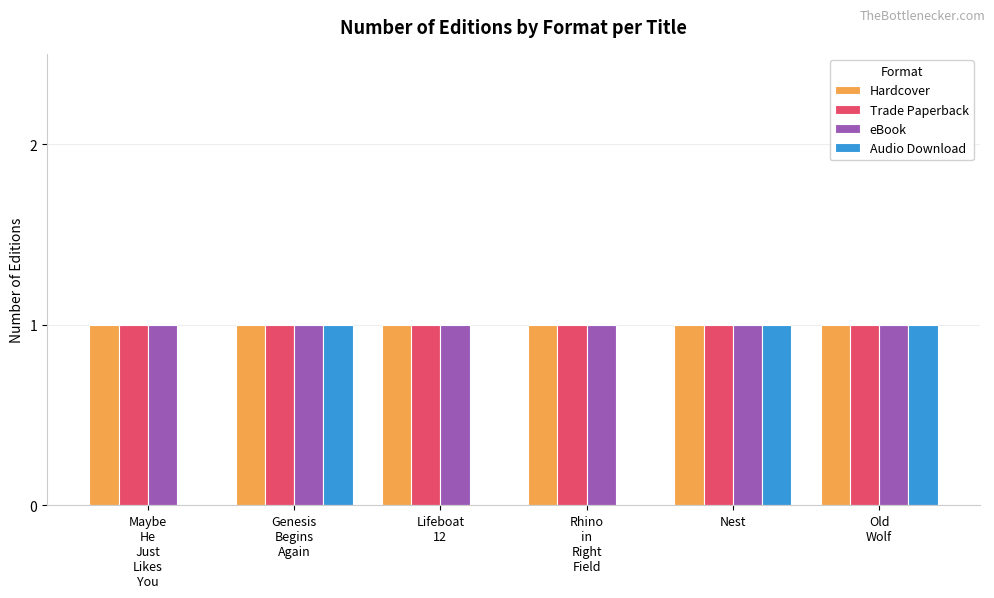

Reading left to right, list all the values displayed in this chart.

Hardcover: Maybe
He
Just
Likes
You=1	Genesis
Begins
Again=1	Lifeboat
12=1	Rhino
in
Right
Field=1	Nest=1	Old
Wolf=1
Trade Paperback: Maybe
He
Just
Likes
You=1	Genesis
Begins
Again=1	Lifeboat
12=1	Rhino
in
Right
Field=1	Nest=1	Old
Wolf=1
eBook: Maybe
He
Just
Likes
You=1	Genesis
Begins
Again=1	Lifeboat
12=1	Rhino
in
Right
Field=1	Nest=1	Old
Wolf=1
Audio Download: Maybe
He
Just
Likes
You=0	Genesis
Begins
Again=1	Lifeboat
12=0	Rhino
in
Right
Field=0	Nest=1	Old
Wolf=1